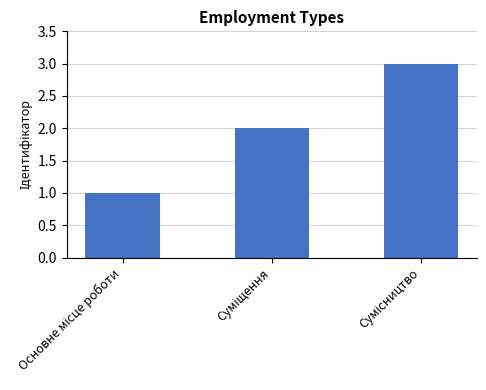

Are the bars grouped side by side (vs. stacked)?

No